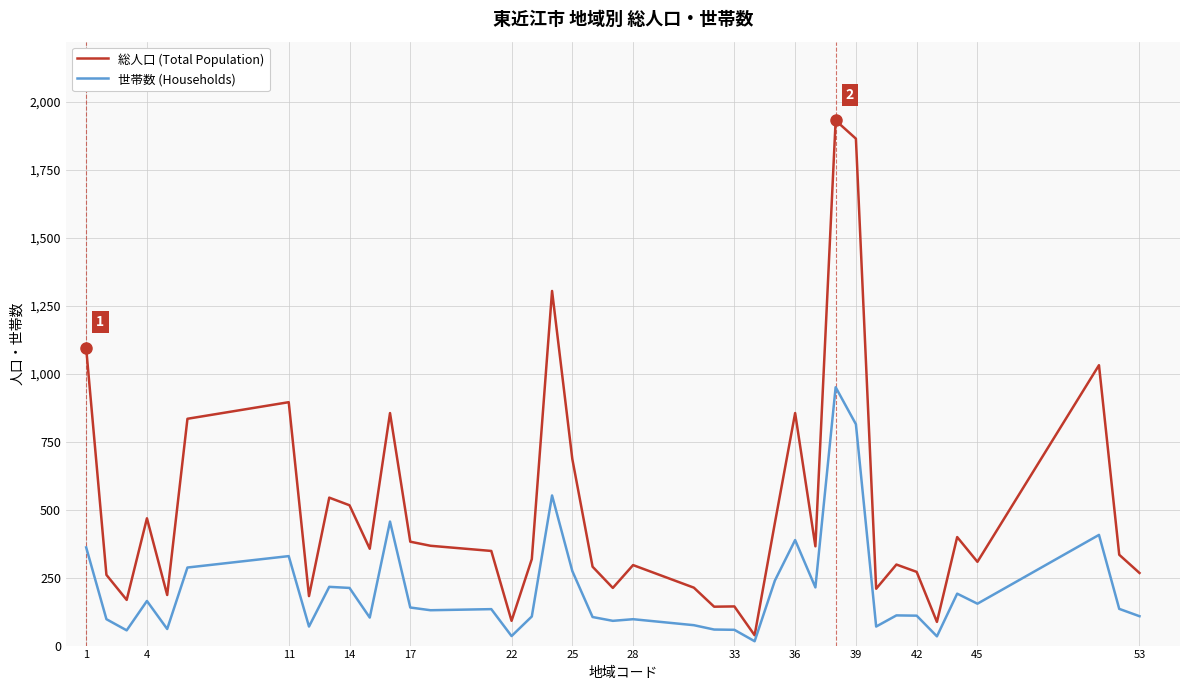

What is the maximum value shown in the chart?

1931